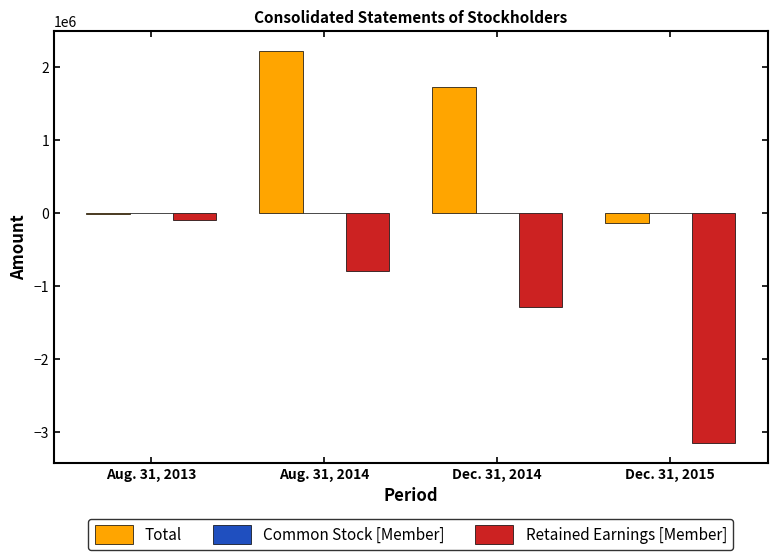

At which label is Total closest to 1041350?

Dec. 31, 2014